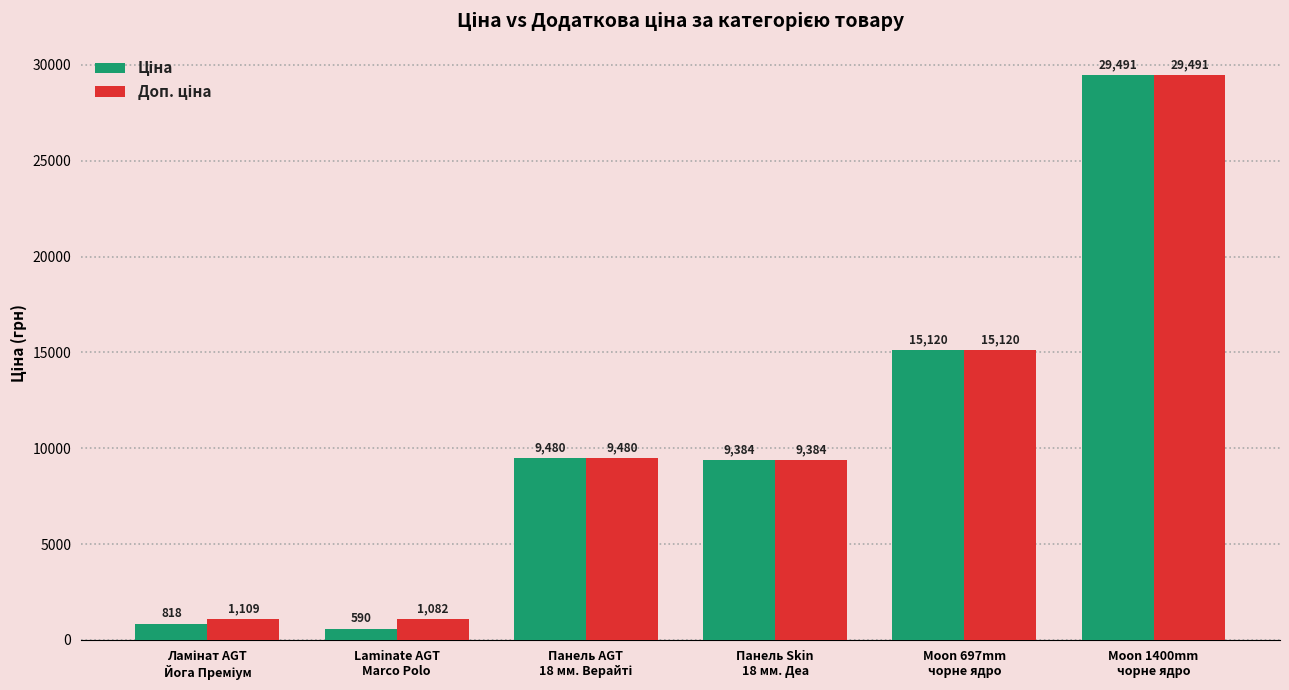

How many groups of bars are there?

6